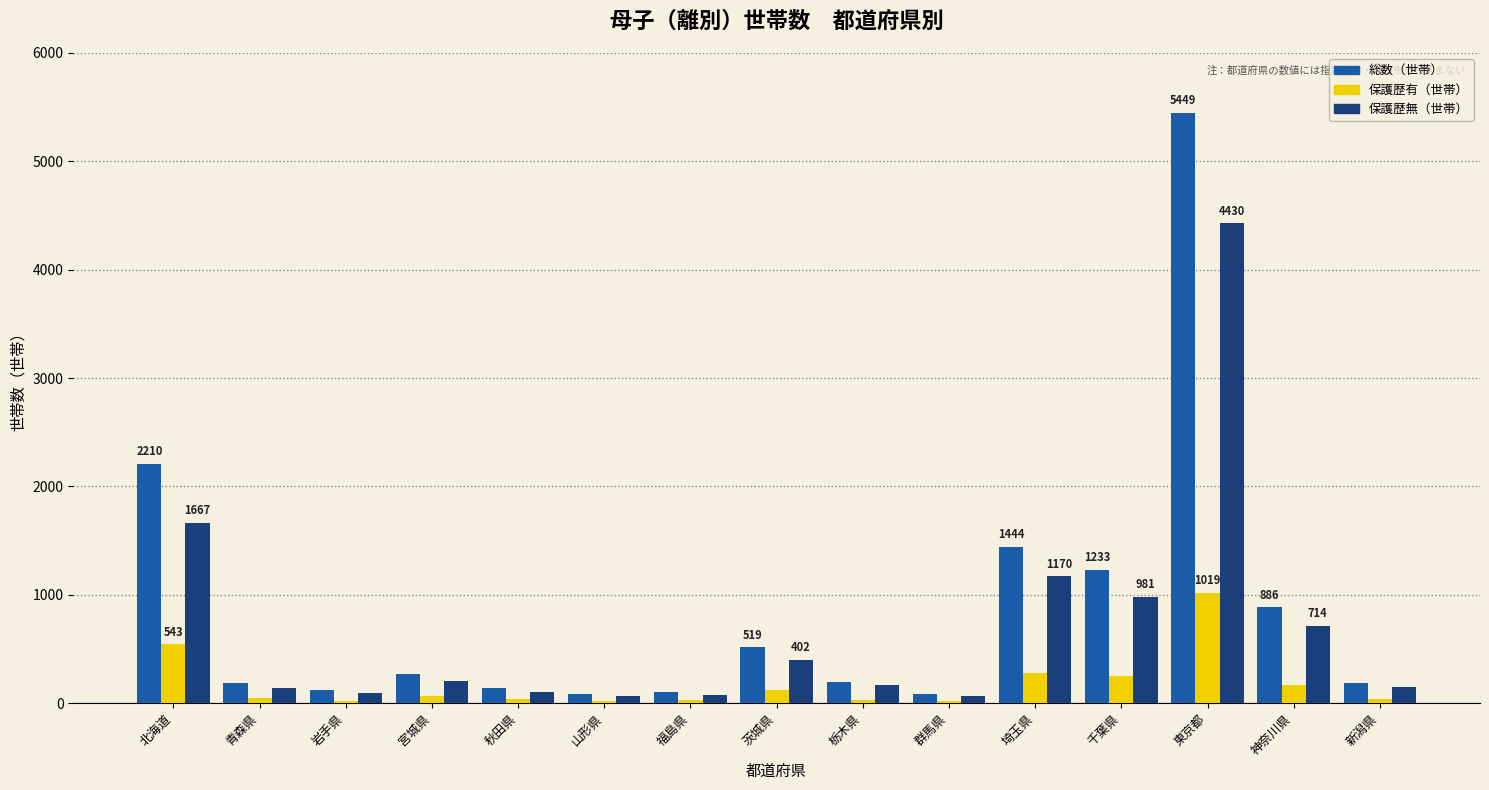

List the series in order of their peak value, lowest first.

保護歴有（世帯）, 保護歴無（世帯）, 総数（世帯）